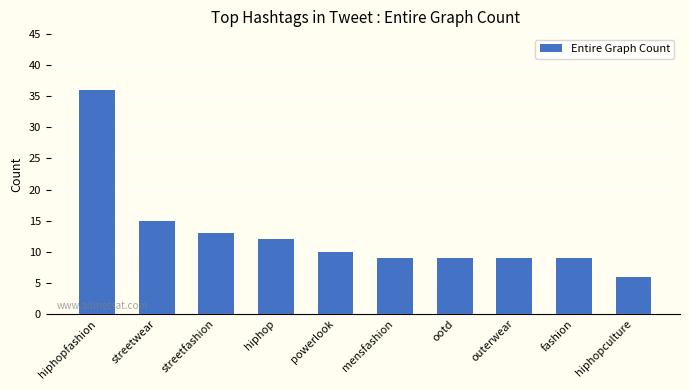

Which label corresponds to the smallest value in the chart?

hiphopculture